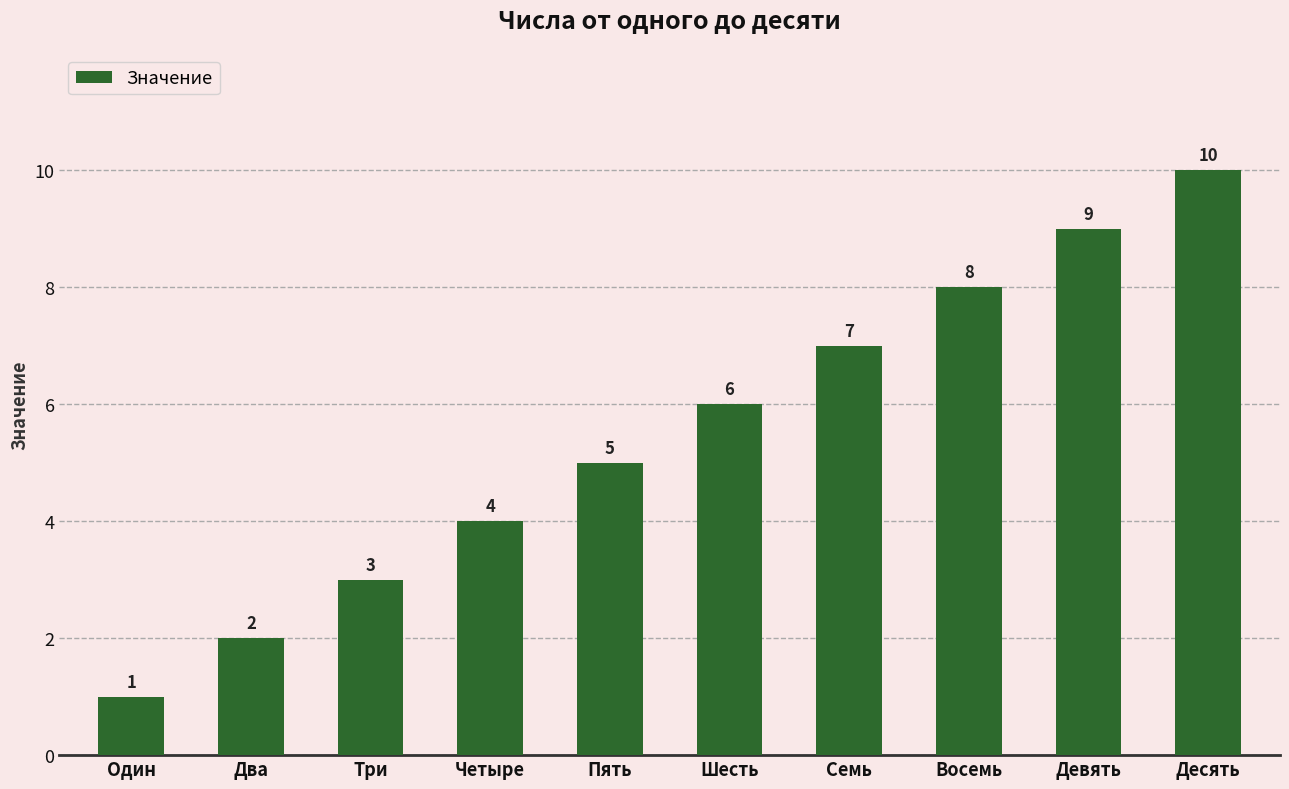

What is the difference between the maximum and second lowest values?

8